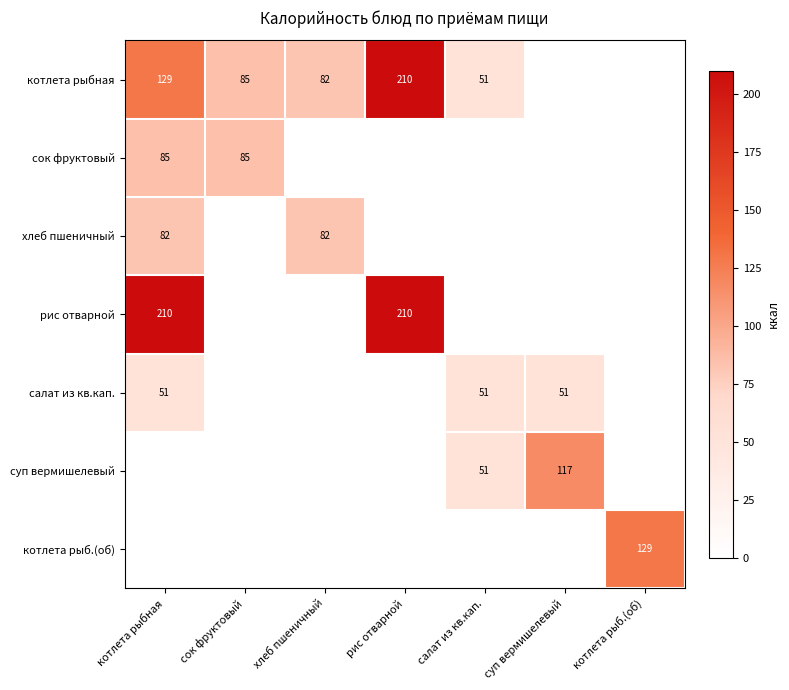

Which has a higher value, сок фруктовый or суп вермишелевый?

сок фруктовый